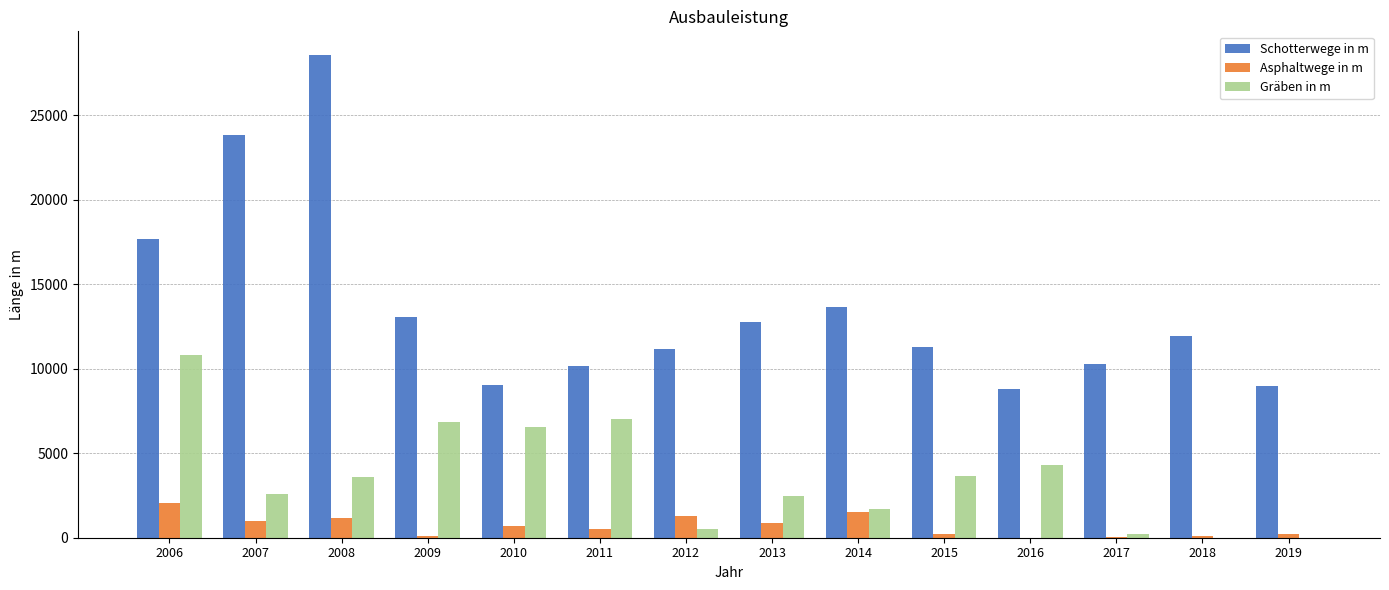

What is the approximate value of Gräben in m at 2010?

6576